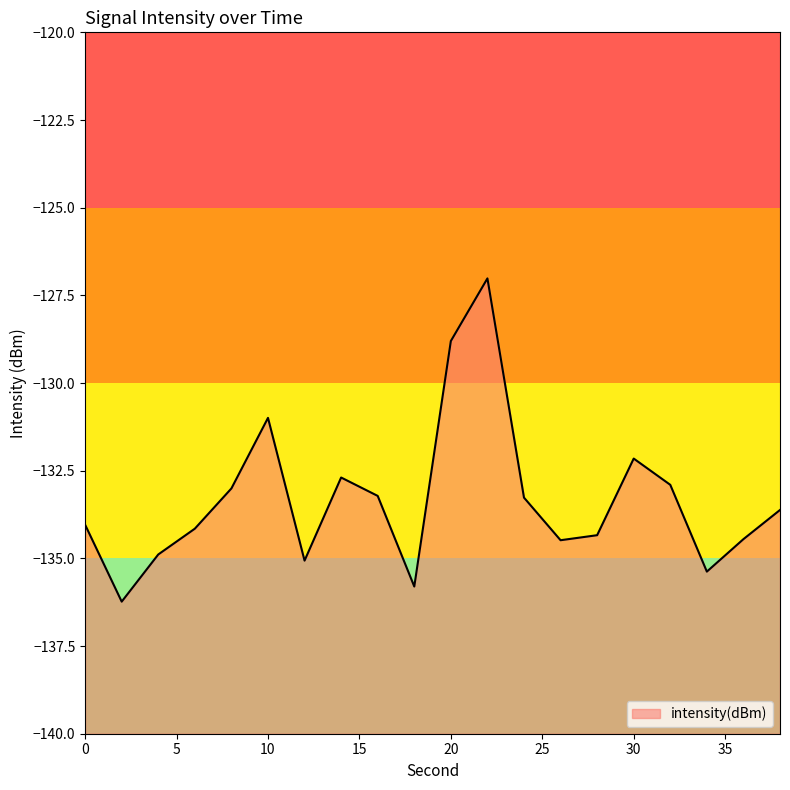

Which label corresponds to the largest value in the chart?

22